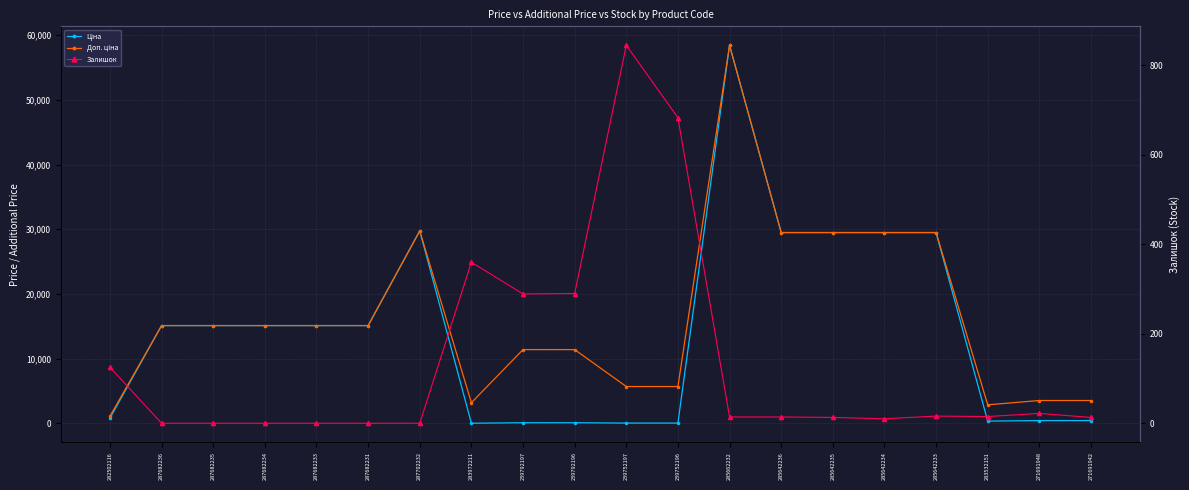

Between 287702232 and 283972211, which is larger?

287702232